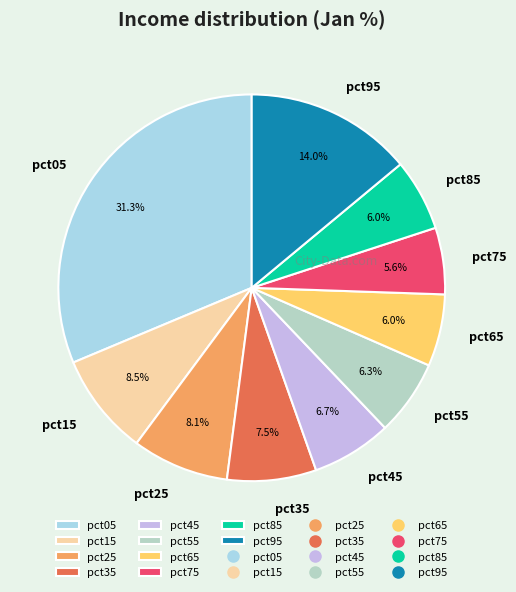

Do pct75 and pct65 together represent more than half of the pie?

No